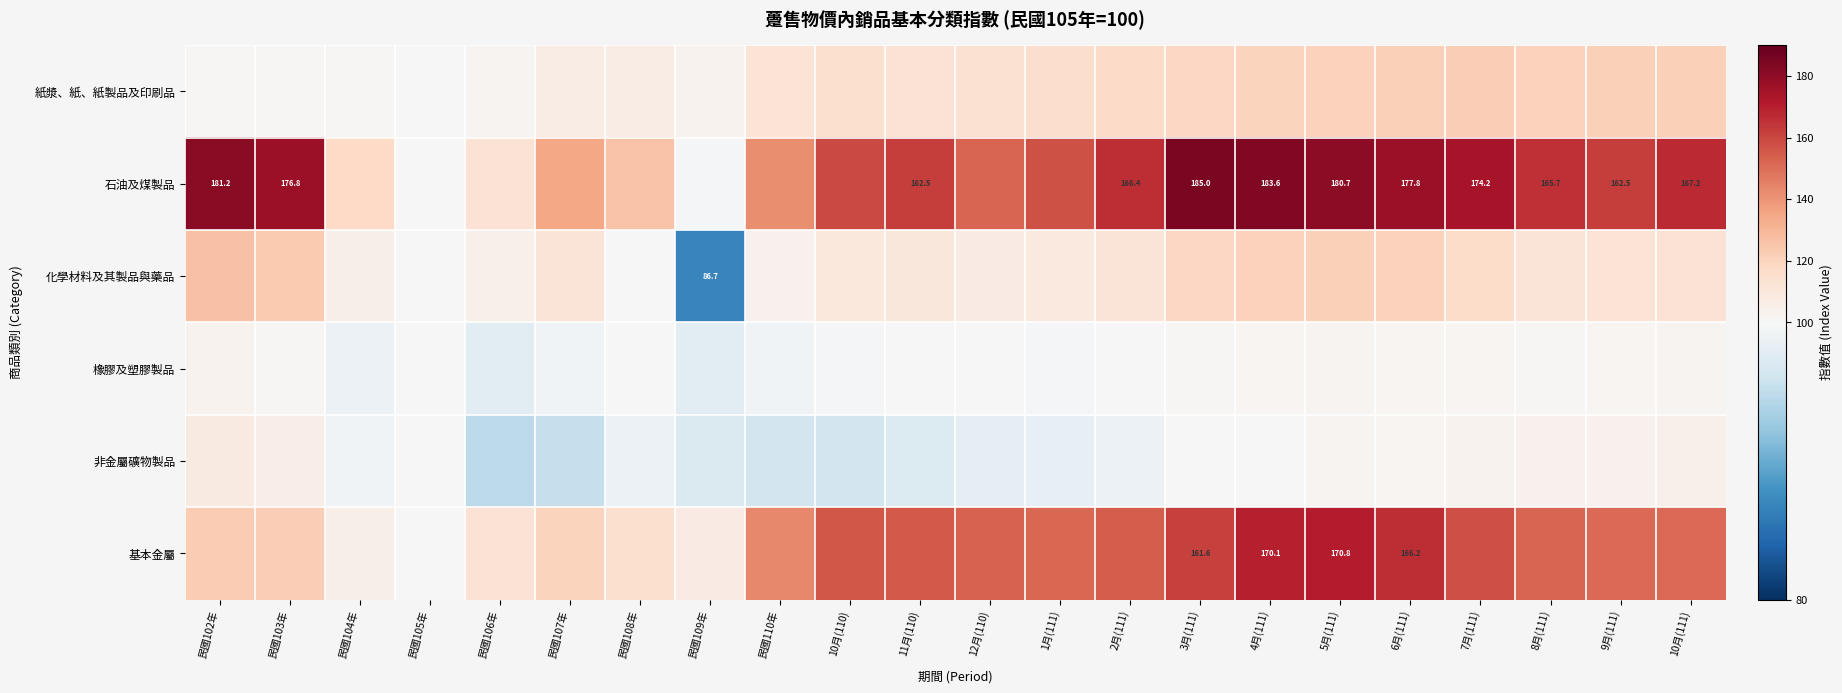

Is the value of 基本金屬 at 4月(111) greater than the value of 石油及煤製品 at 3月(111)?

No